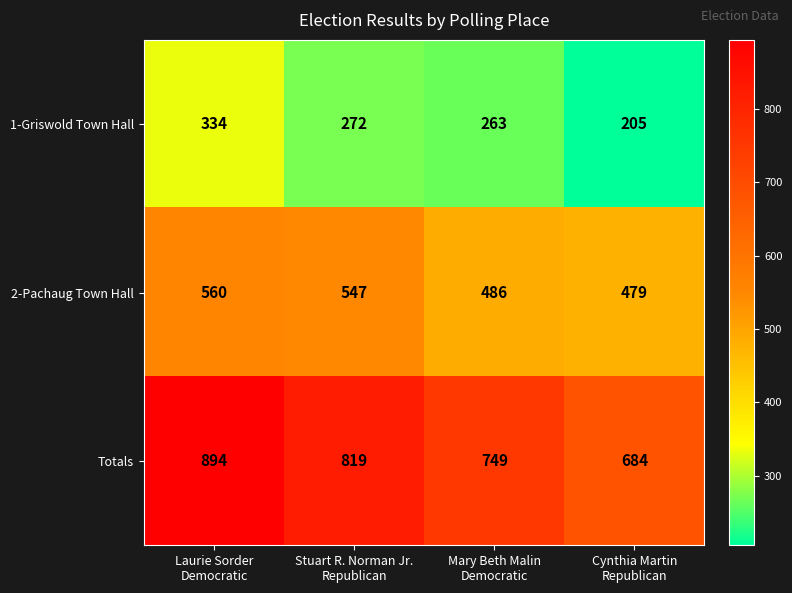

Which series has the largest range (max minus min)?

Totals